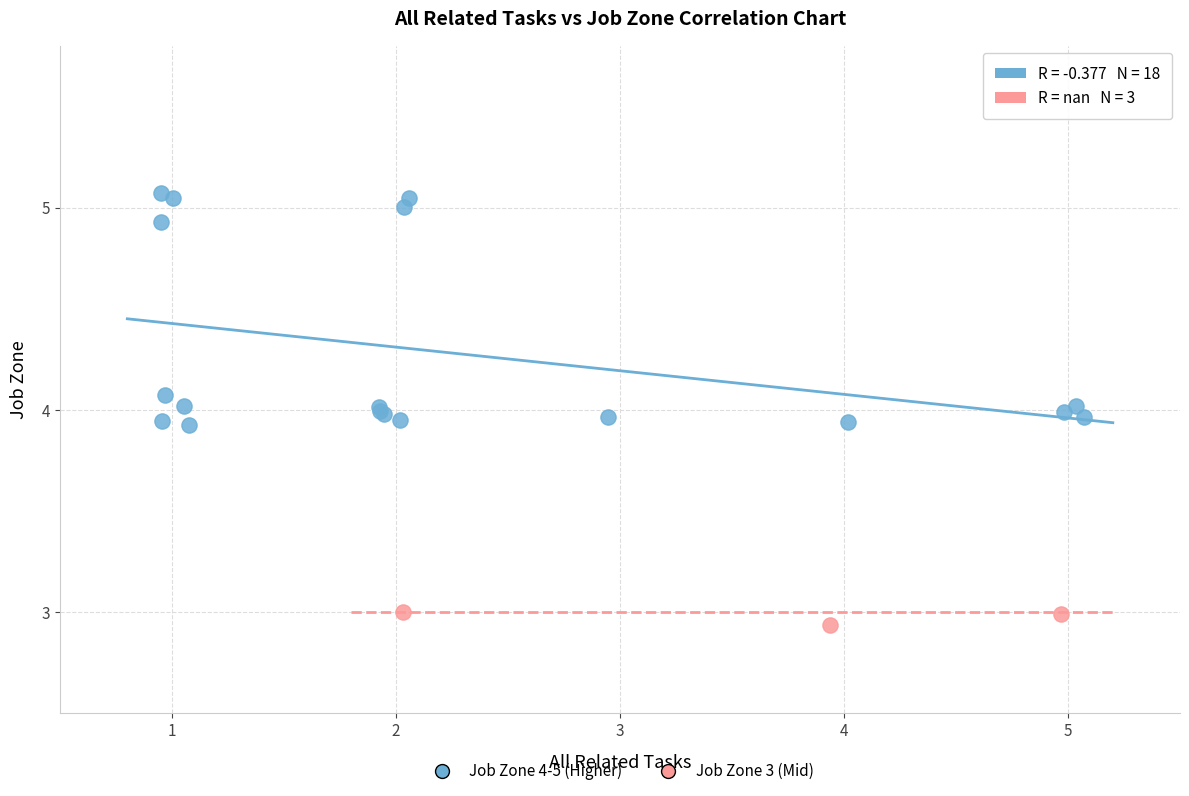

Which series has the widest spread of Y values?

Job Zone 4-5 (Higher)